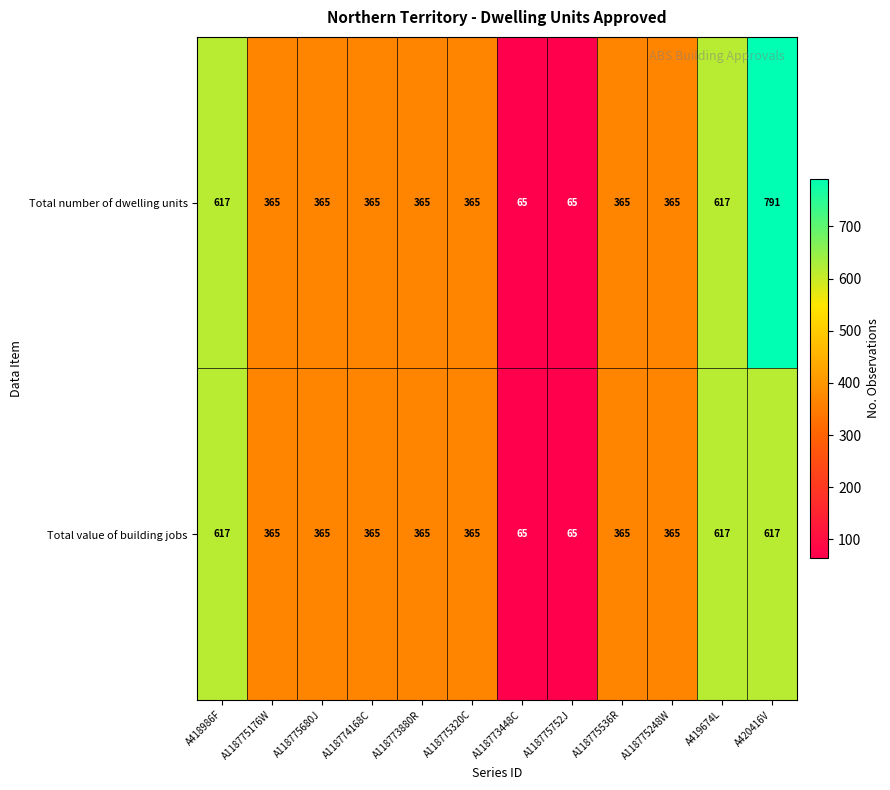

What is the difference between the second highest and second lowest values in the Total number of dwelling units series?

552